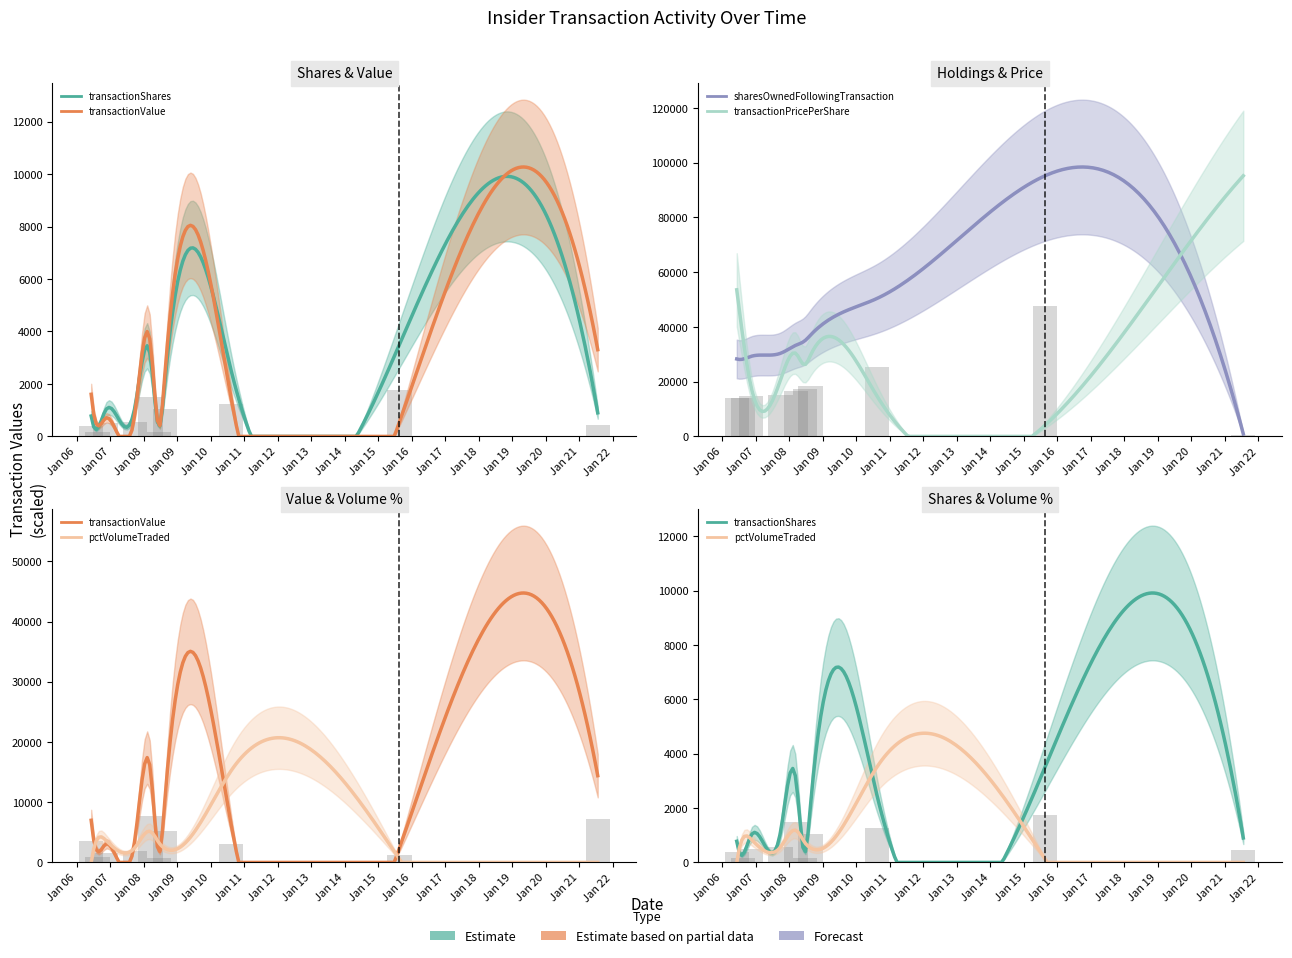

What is the value of the transactionShares bar at the 4th from the left?

550.0